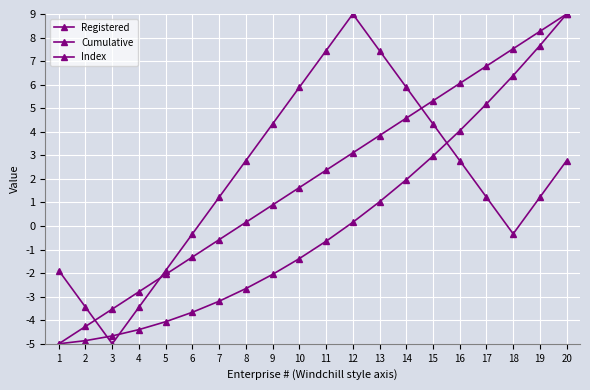

How many data points does each series have?

20